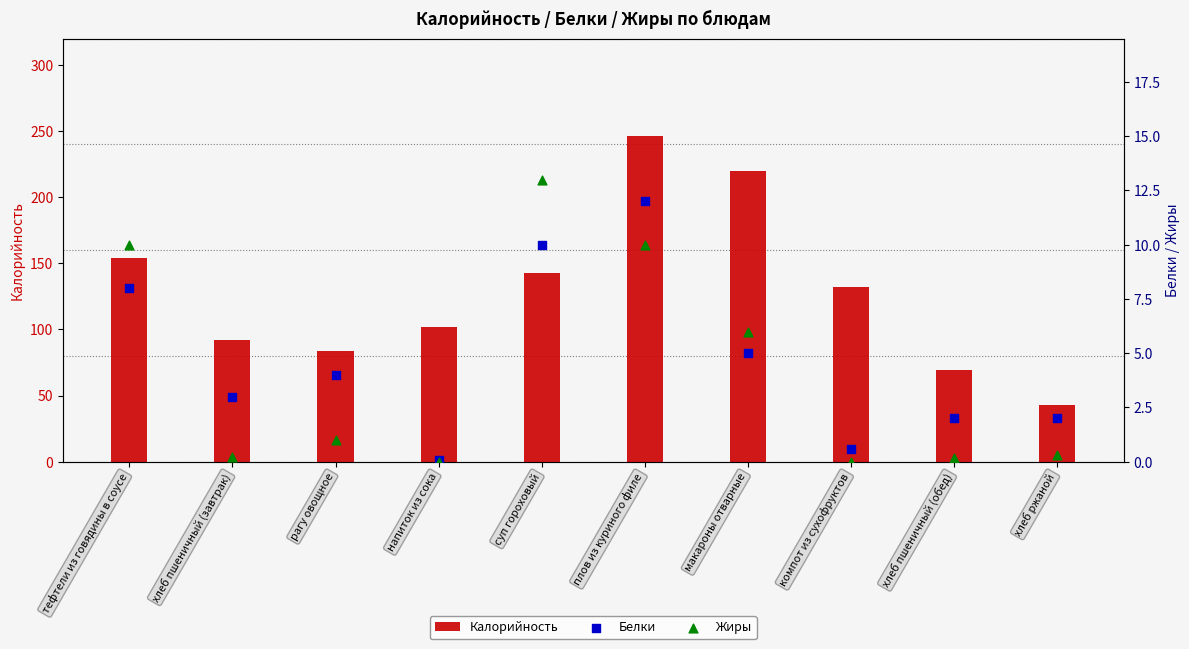

At how many categories does at least one series exceed 63?

9